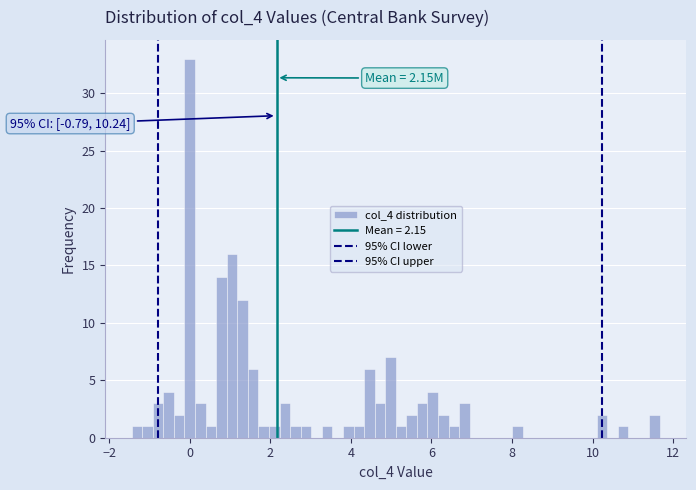

Read against the x-axis, roughly where is the centre of the tallest bar?

0.0